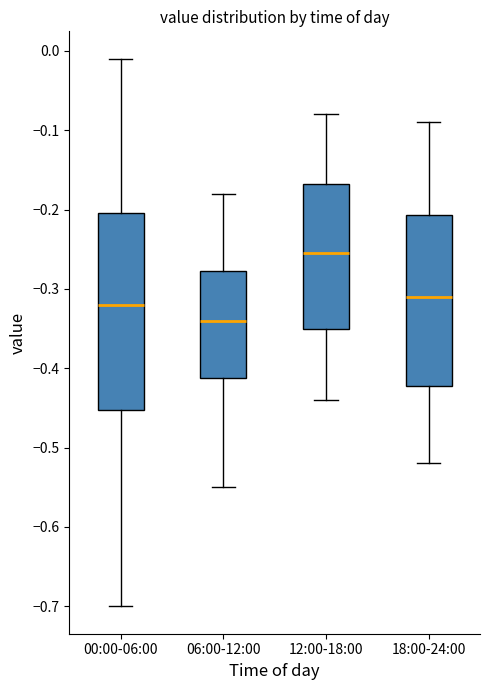

Where does the median line of the box for 12:00-18:00 sit on the y-axis? The values are not printed on the chart, so give them approximately, as read against the axis.

-0.25